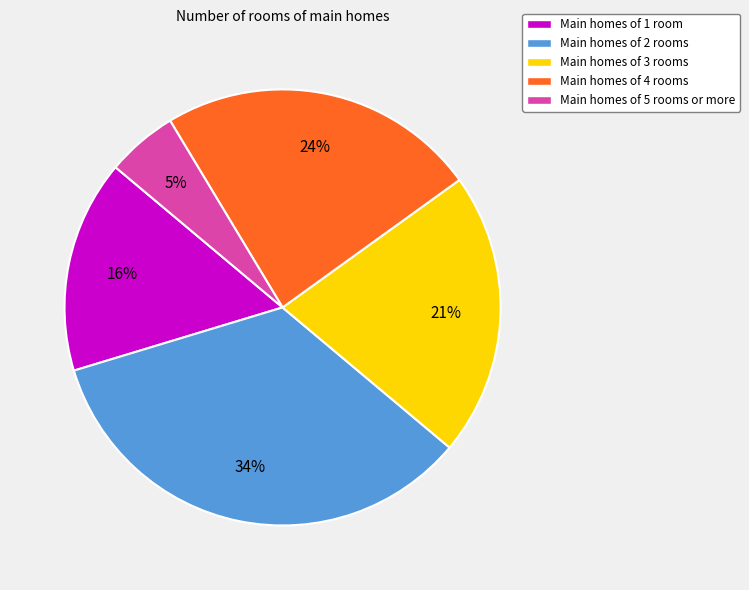

Rank the categories by value from highest to lowest.

Main homes of 2 rooms, Main homes of 4 rooms, Main homes of 3 rooms, Main homes of 1 room, Main homes of 5 rooms or more